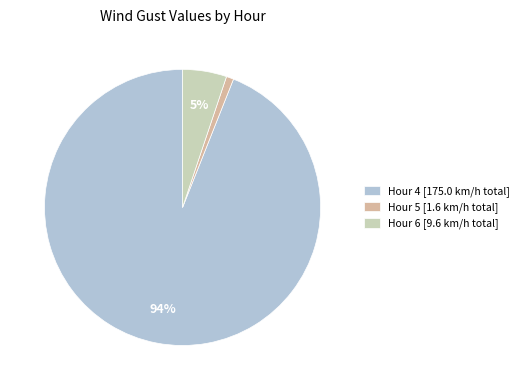

Does any single category account for the majority?

Yes